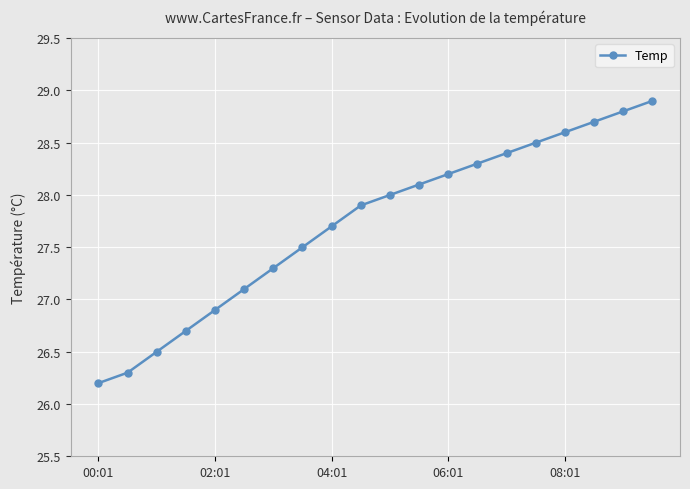

True or false: the data has more than 0 interior local peaks.

False